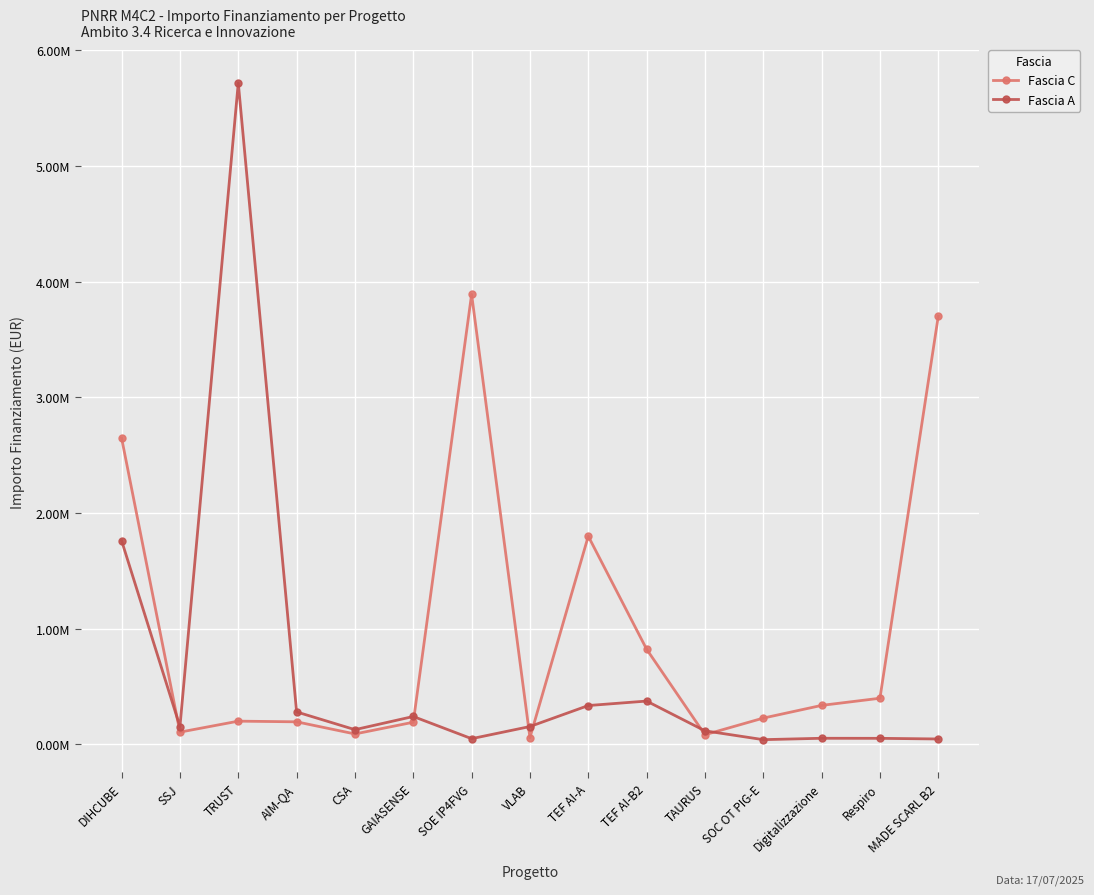

How many interior local peaks does the Fascia C series have?

3